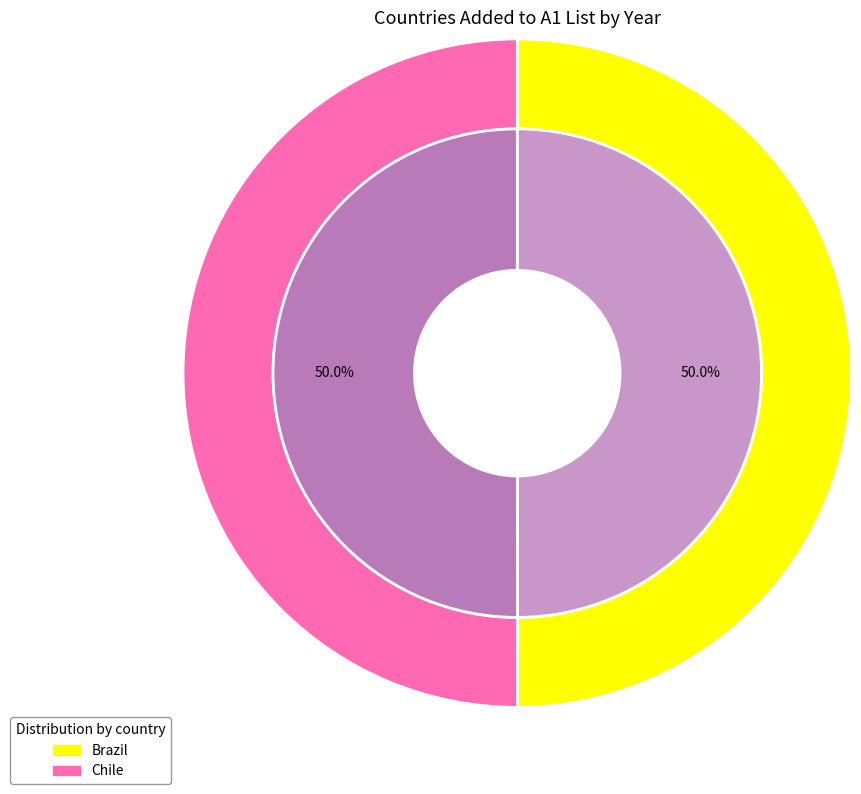

Does Brazil represent more than half of the total?

No